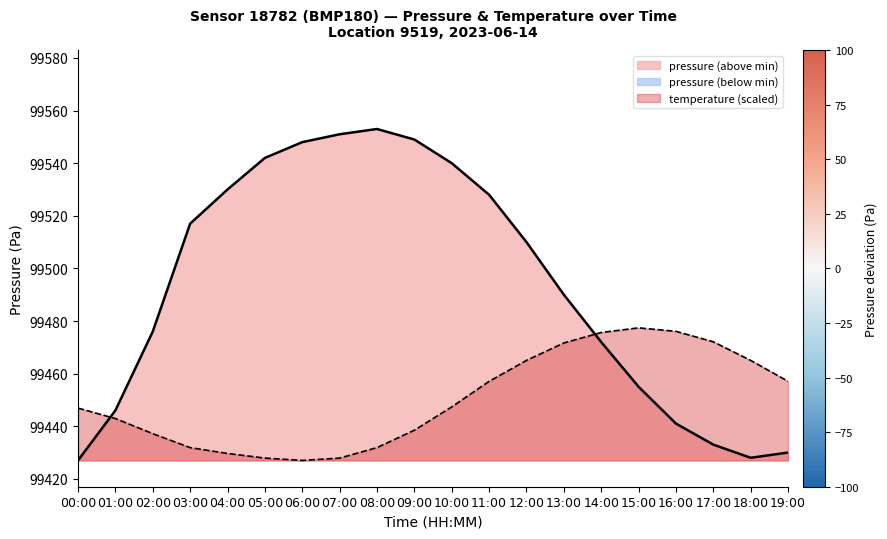

What is the difference between the second highest and second lowest values in the pressure series?

123.0